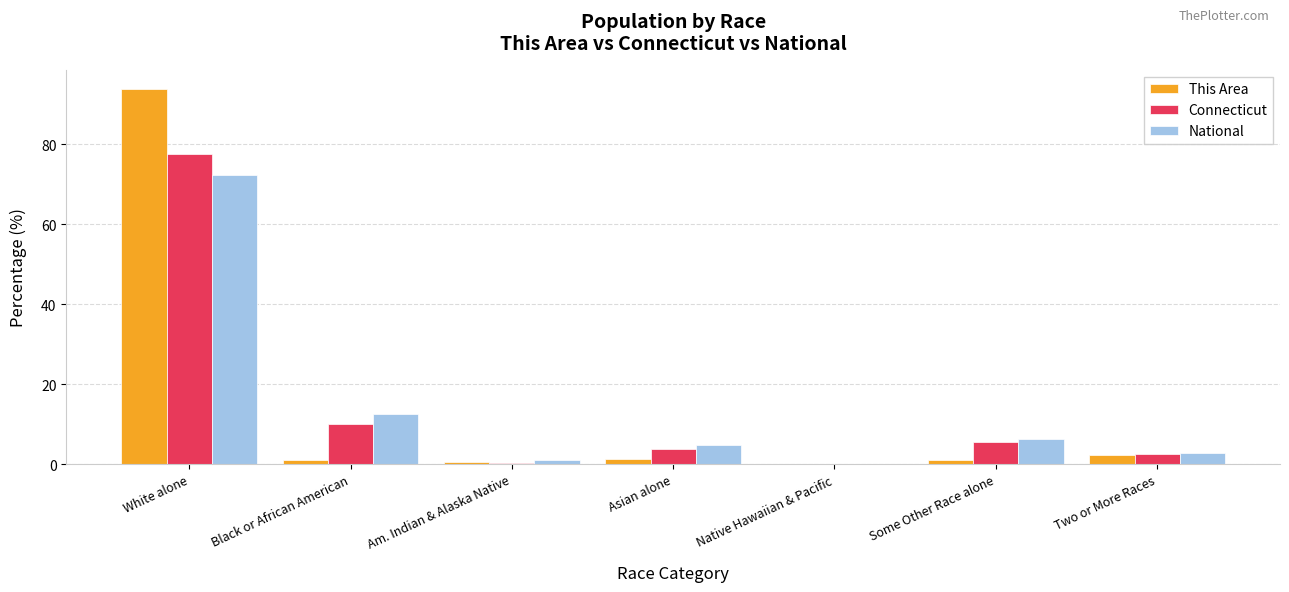

How many data points in National are above 4?

4